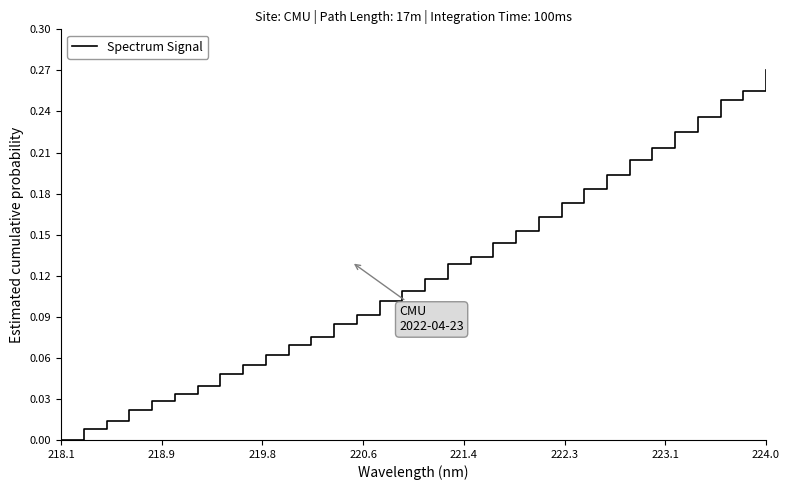

True or false: there are more than 2 points higher than both neighbors.

False